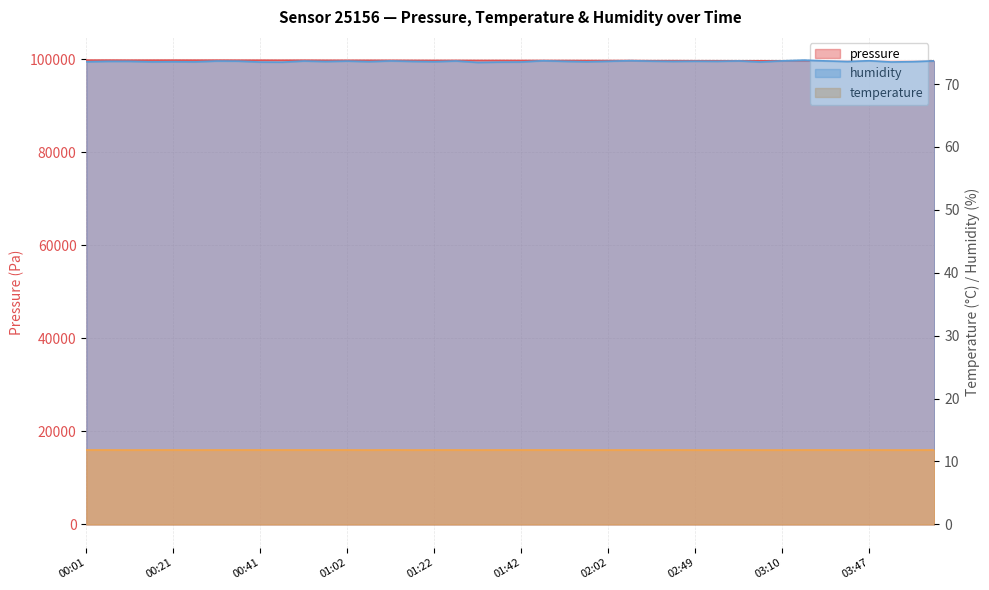

True or false: pressure and temperature cross at least once.

False